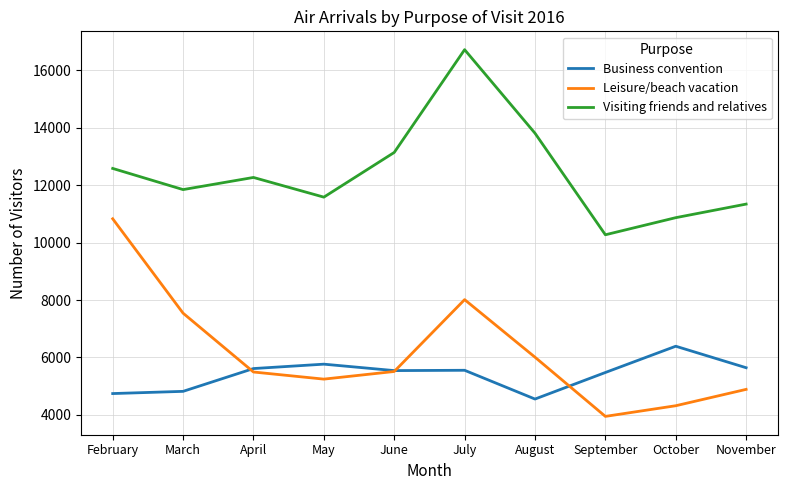

True or false: Business convention has a value of 5613 at April.

True